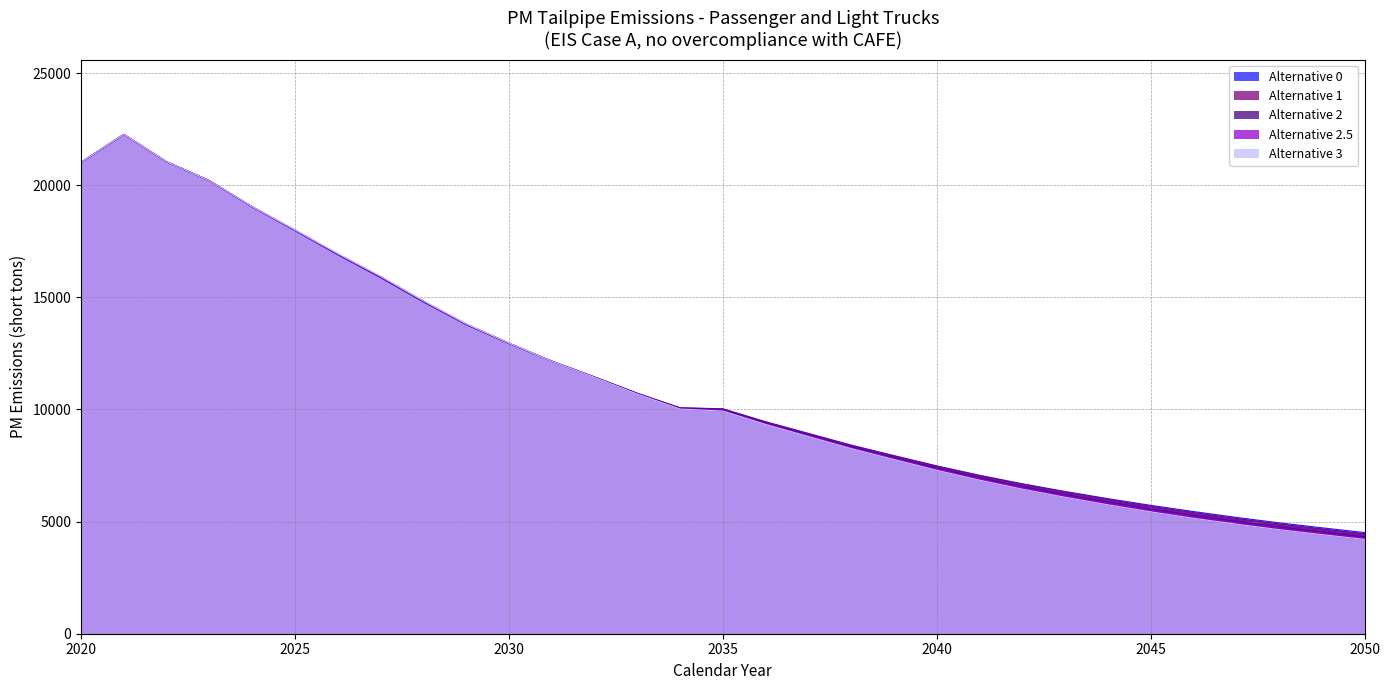

At which category does Alternative 2.5 reach its first local peak?

2021